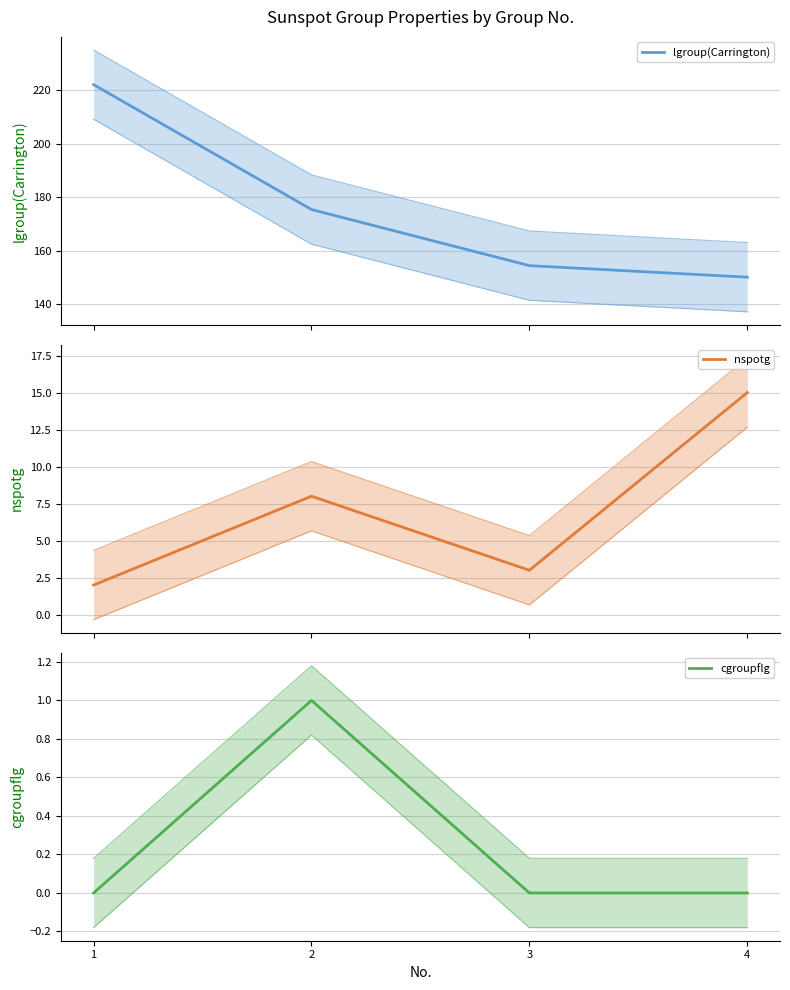

At which label does lgroup(Carrington) reach its minimum?

4